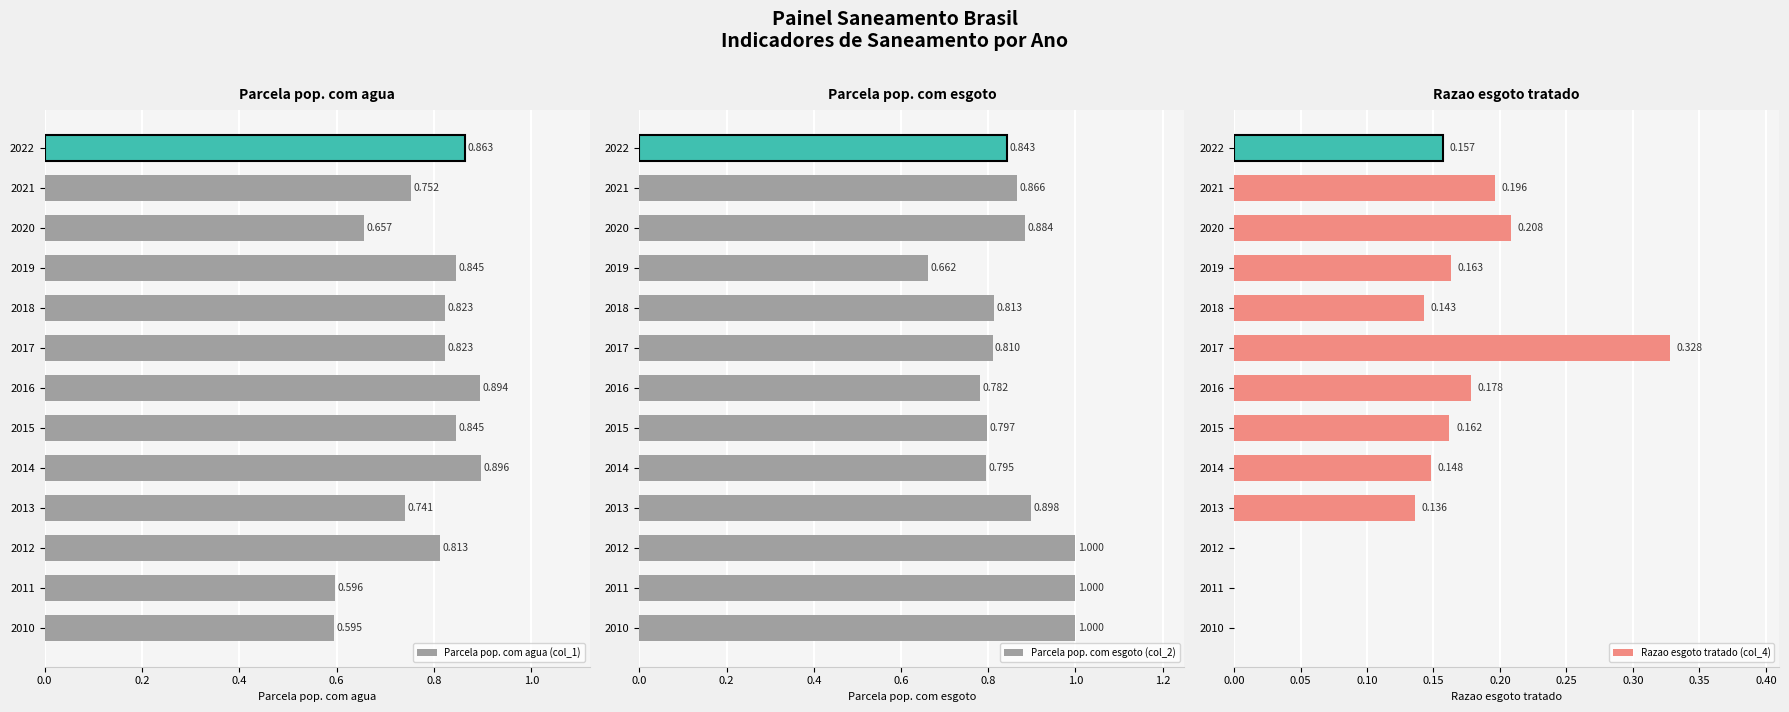

What are all the series names shown in the legend?

Parcela pop. com agua (col_1), Parcela pop. com esgoto (col_2), Razao esgoto tratado (col_4)